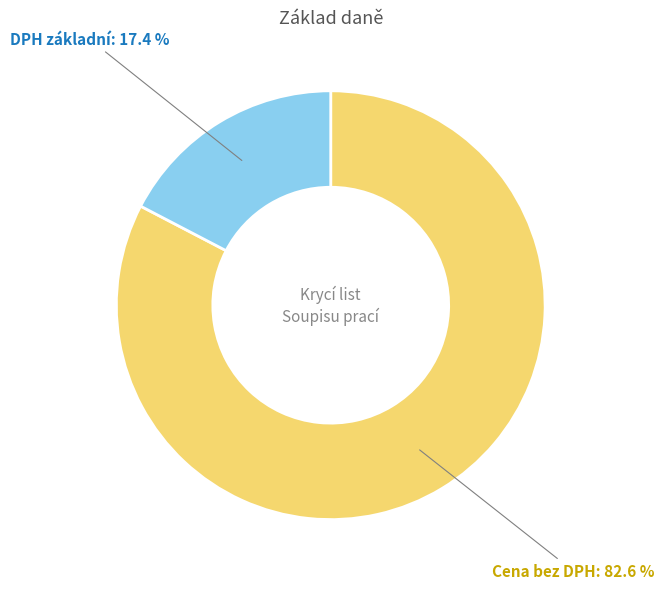

Which category has the biggest portion of the pie?

Cena bez DPH